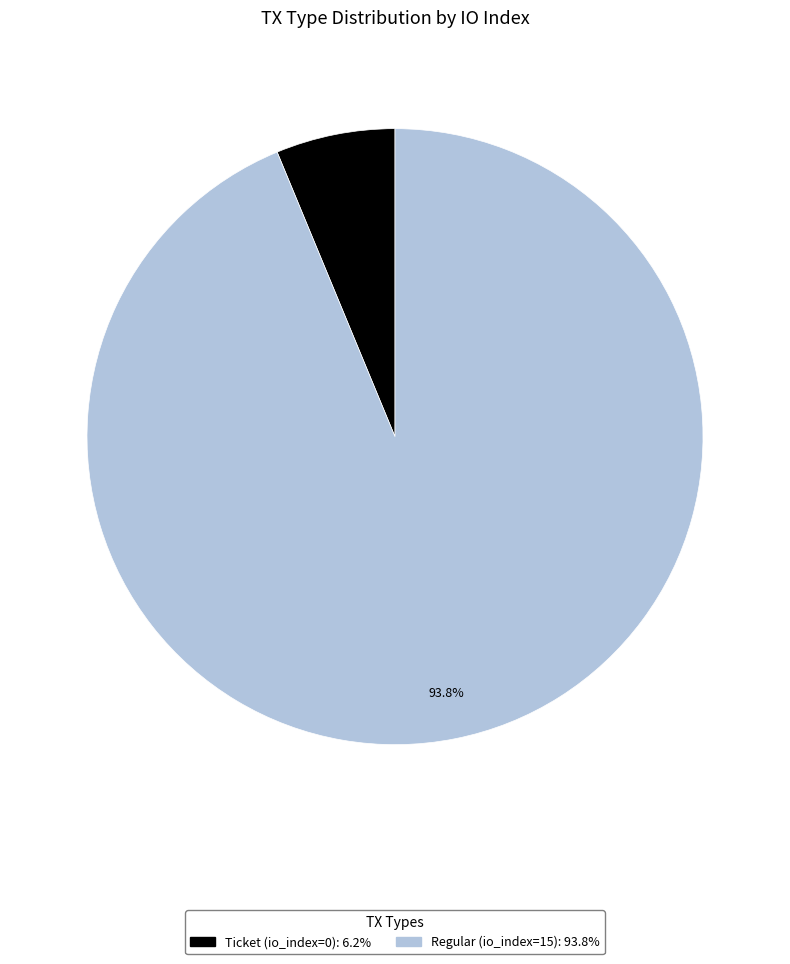

True or false: Ticket (io_index=0) accounts for 1% of the total.

False